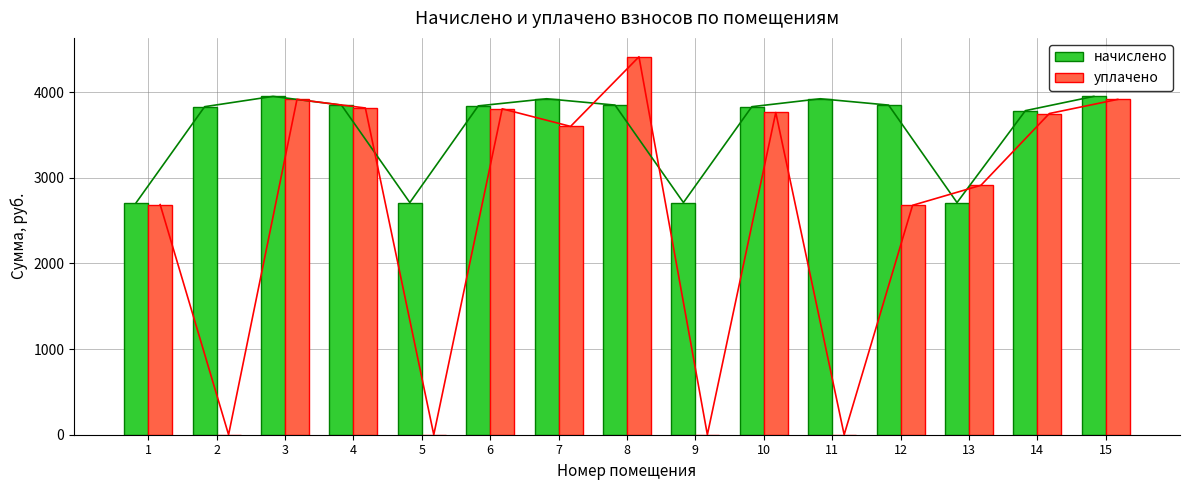

What are all the series names shown in the legend?

начислено, уплачено